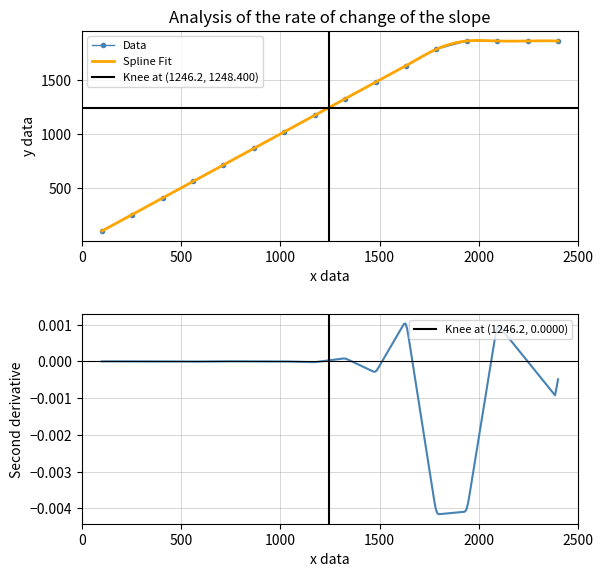

How many interior local valleys does the Data series have?

1